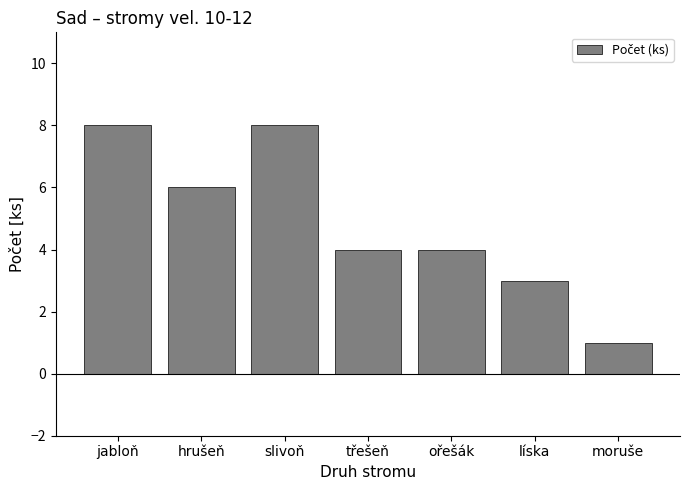

What is the average value?

5